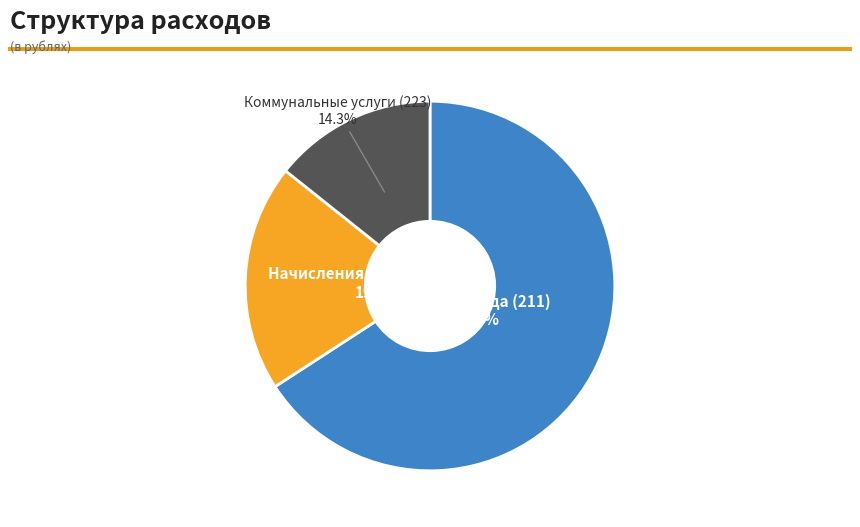

Does any single category account for the majority?

Yes